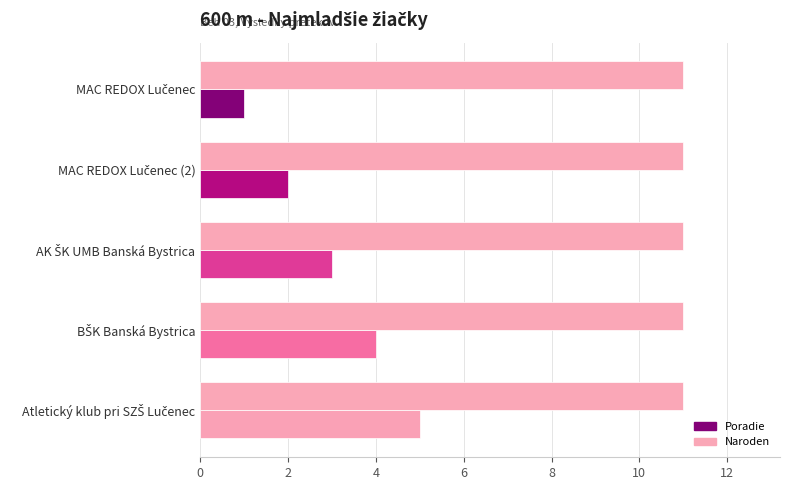

What is the highest value of the Naroden series?

11